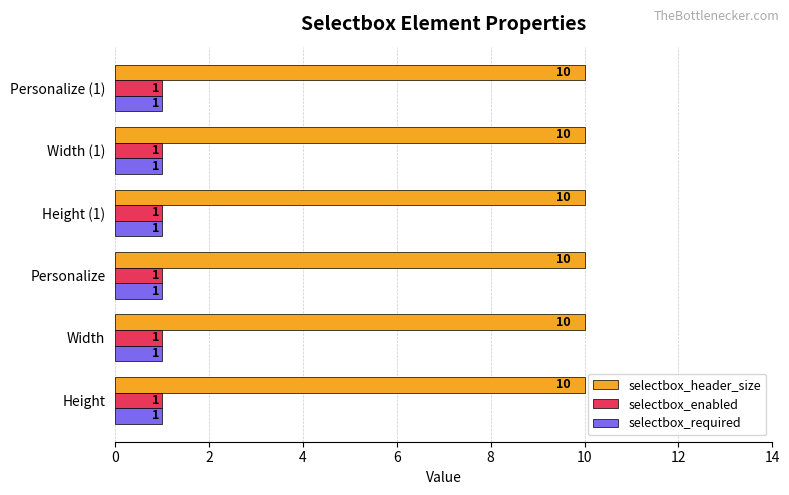

True or false: selectbox_header_size has a value of 10 at Height.

True